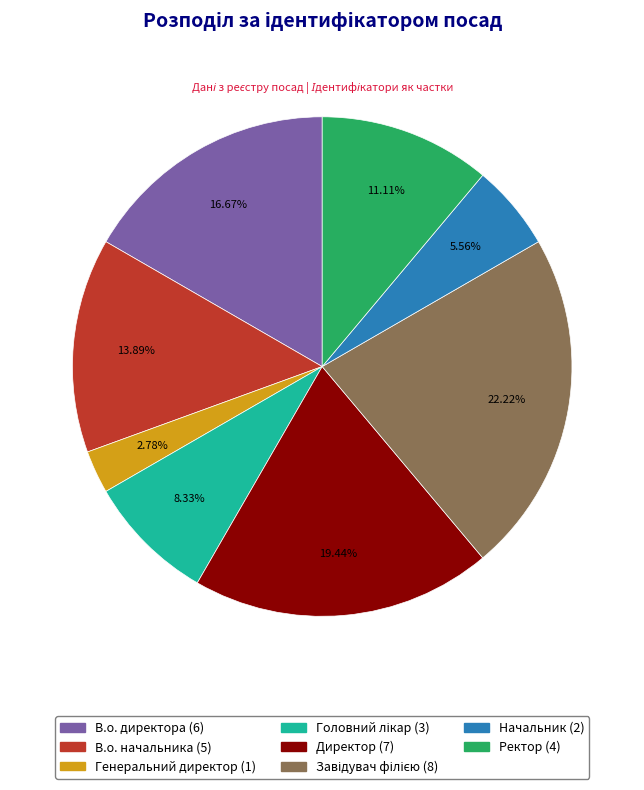

Combined, do В.о. начальника and В.о. директора account for over 50%?

No